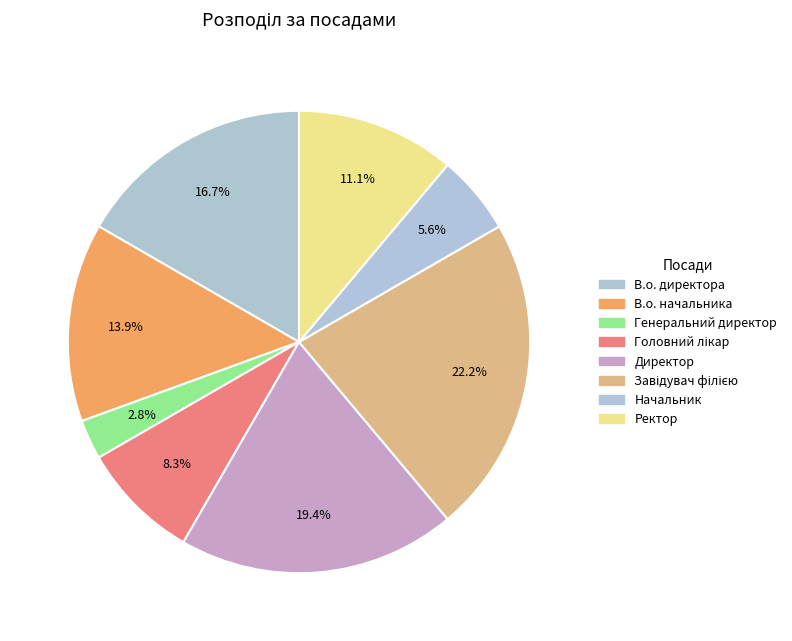

Combined, what portion of the pie is Директор and В.о. начальника?

33.3%